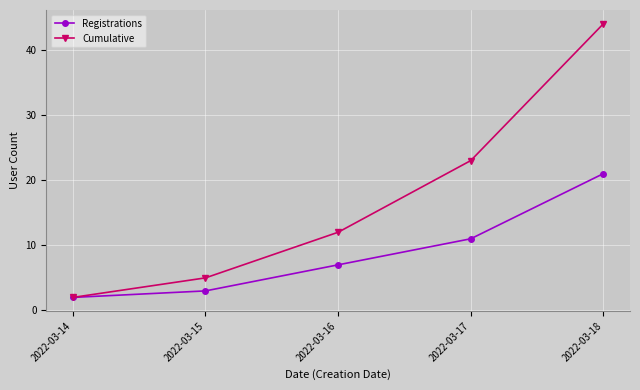

How many data points does each series have?

5